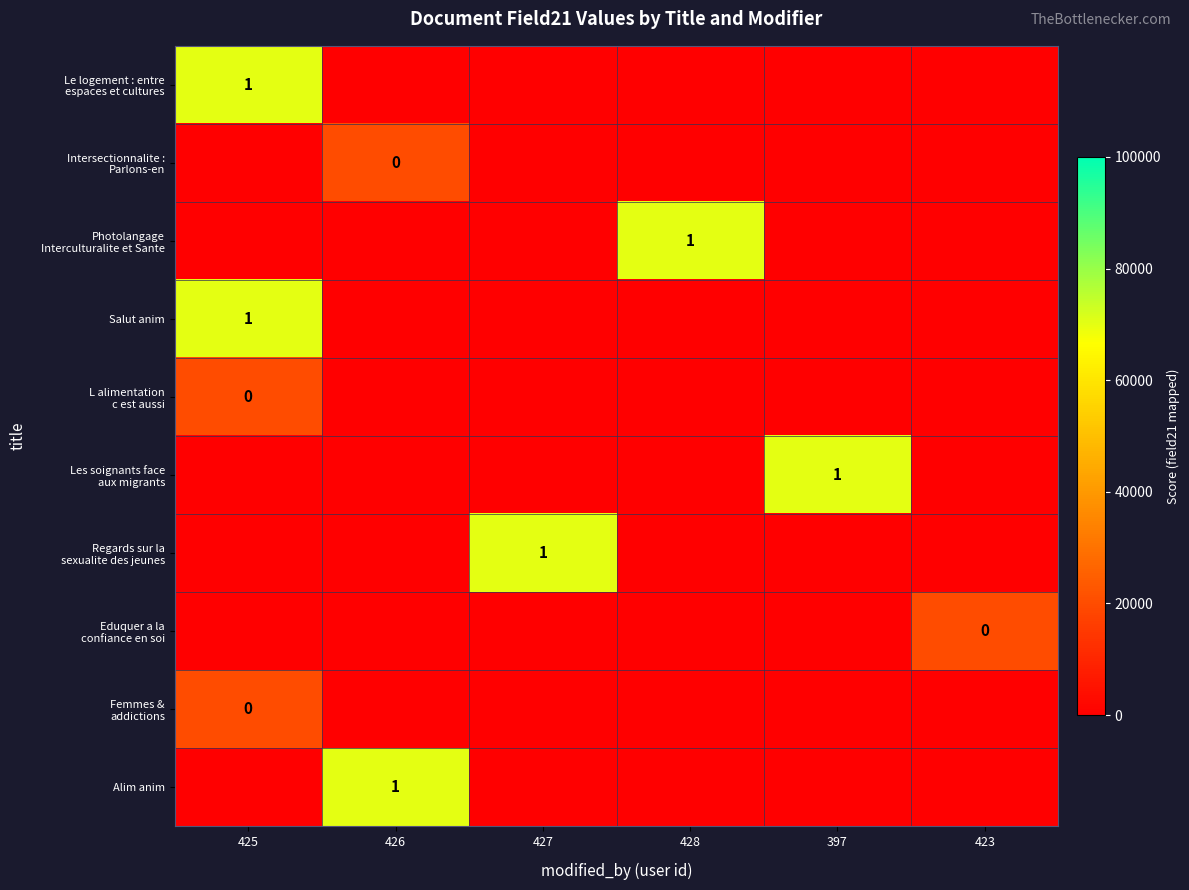

Is the value of Salut anim at 423 greater than the value of Le logement : entre espaces et cultures at 427?

No